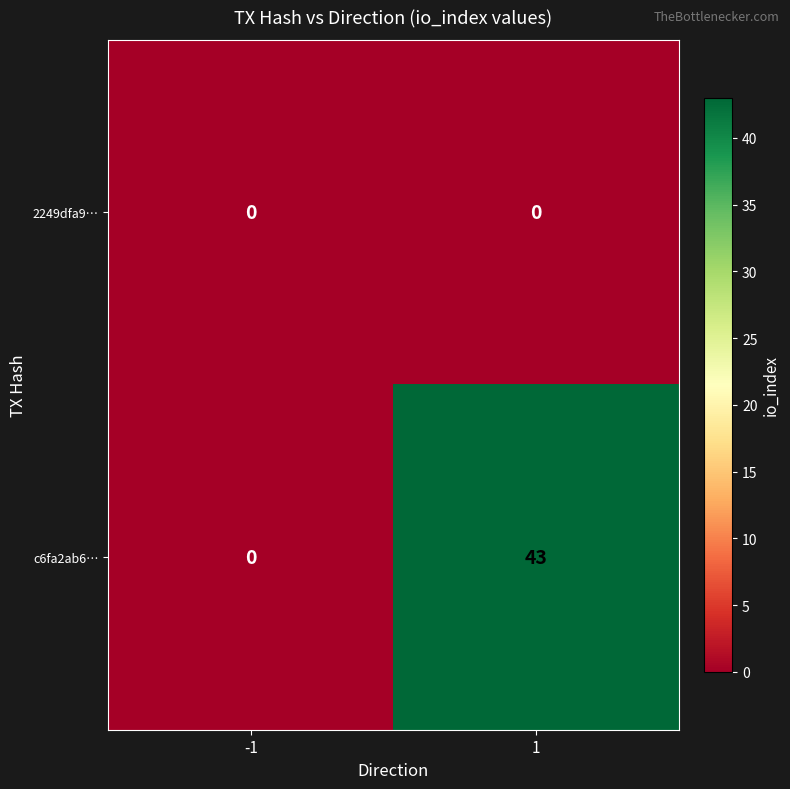

Which series has the largest total across all categories?

c6fa2ab6…